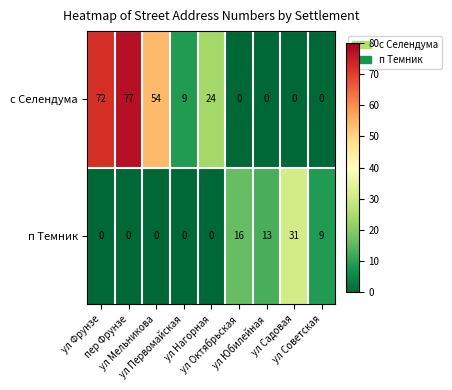

What is the average value of the п Темник series?

8